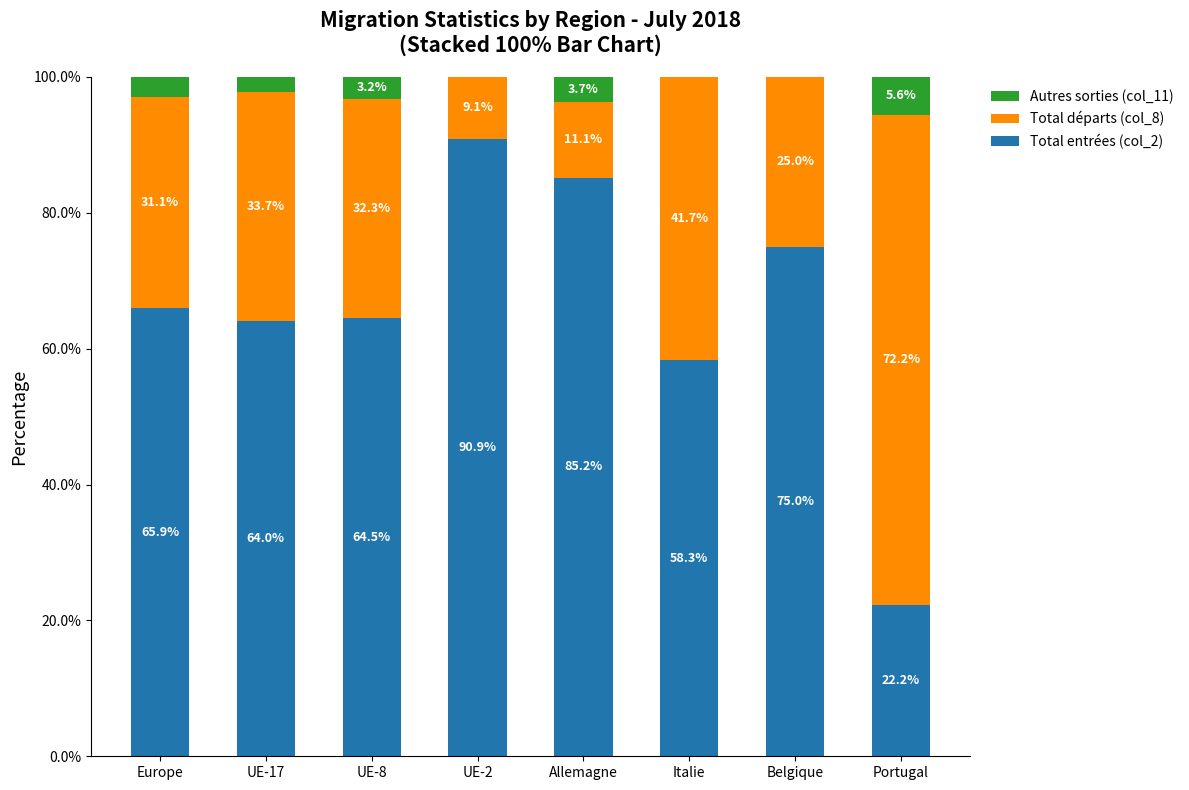

What is the total value across all series at Europe?

100.0